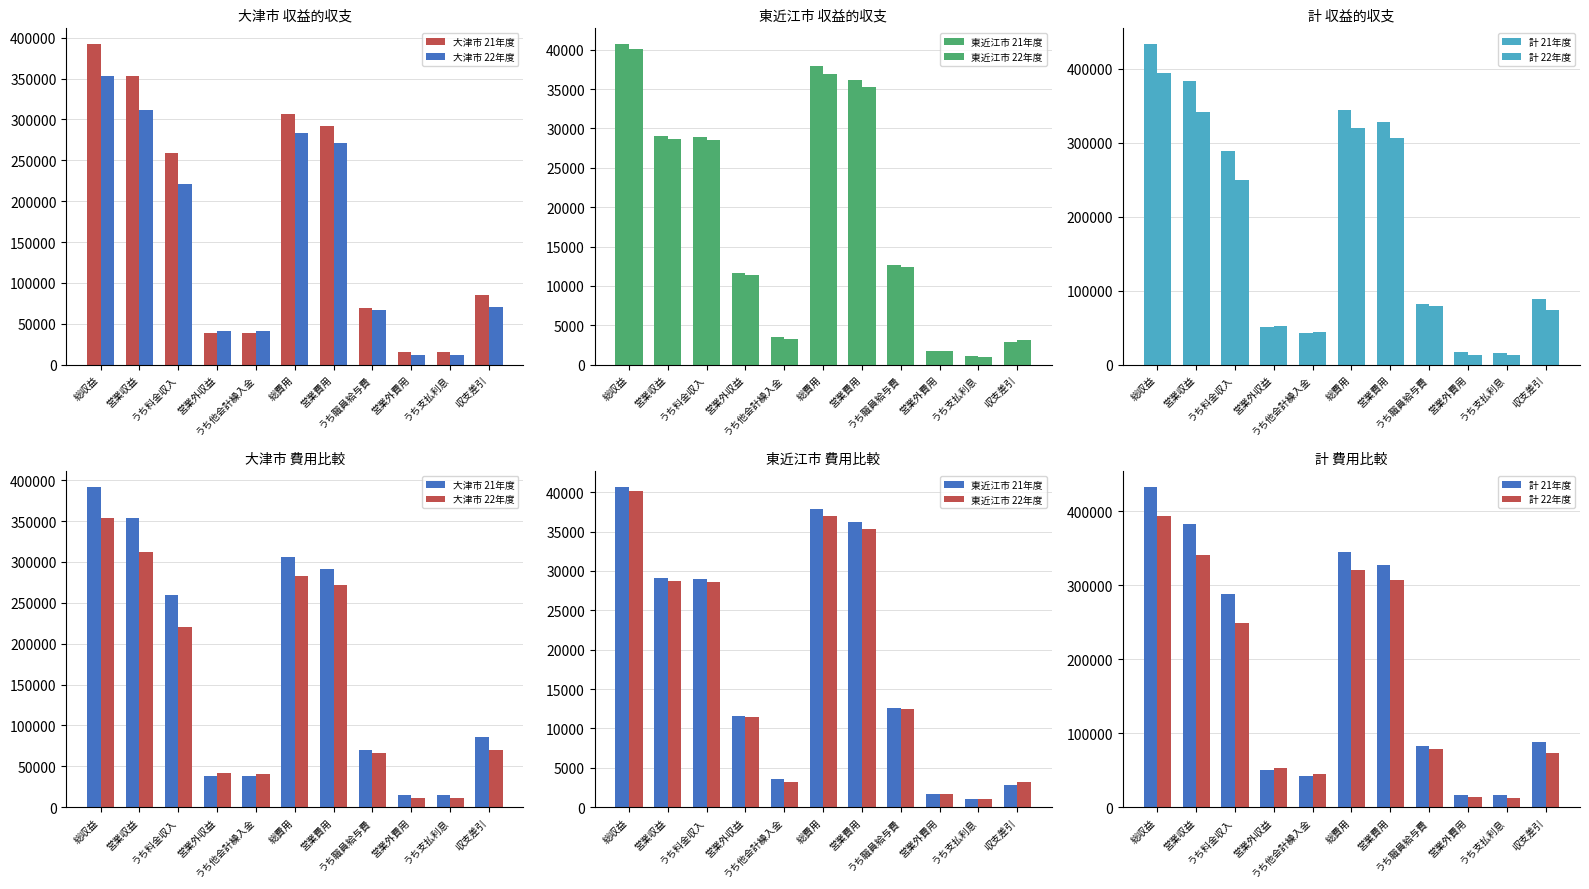

What are all the series names shown in the legend?

大津市 21年度, 大津市 22年度, 東近江市 21年度, 東近江市 22年度, 計 21年度, 計 22年度